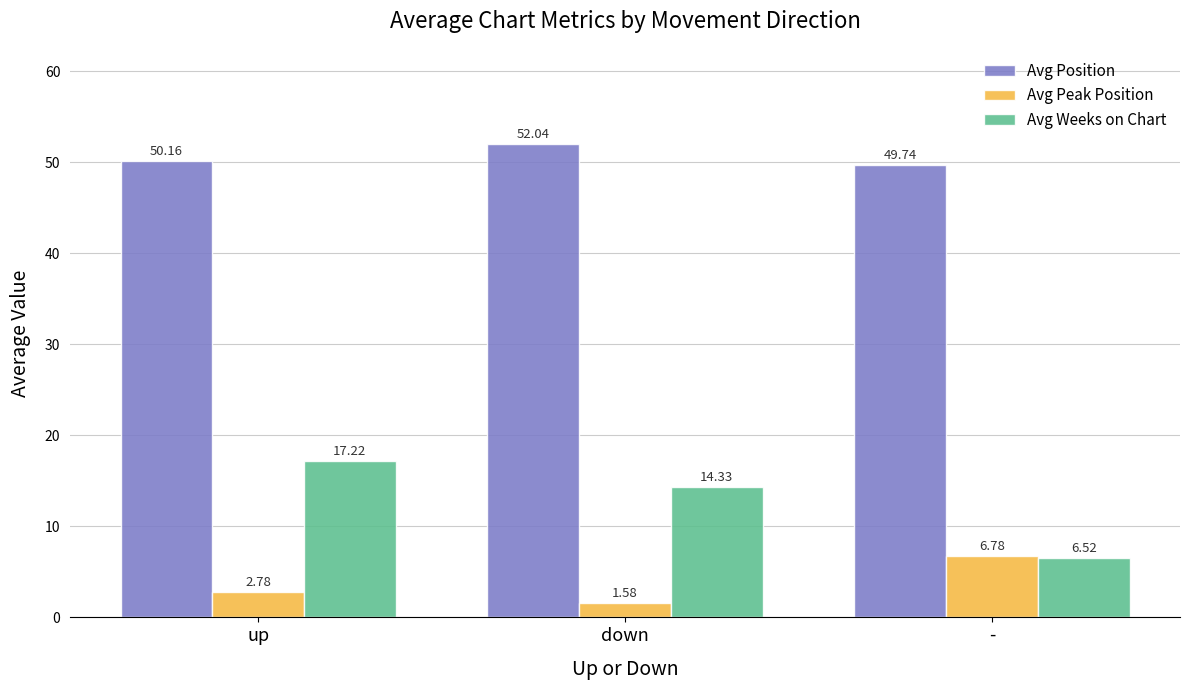

At how many categories does at least one series exceed 13?

3